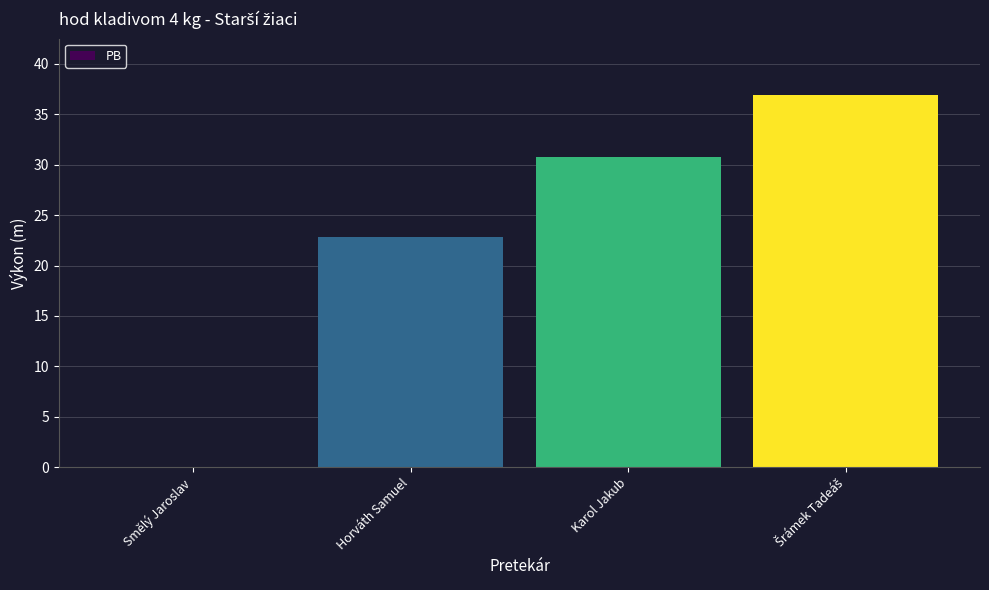

What is the maximum value shown in the chart?

37.0